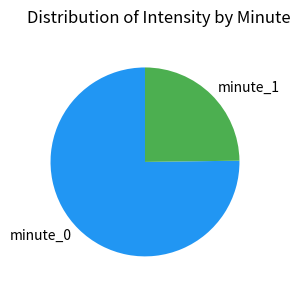

True or false: minute_0 accounts for 64% of the total.

False